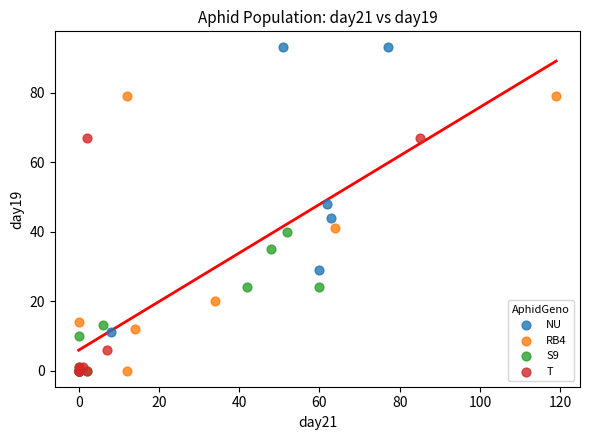

Which series has the largest Y range (max minus min)?

NU